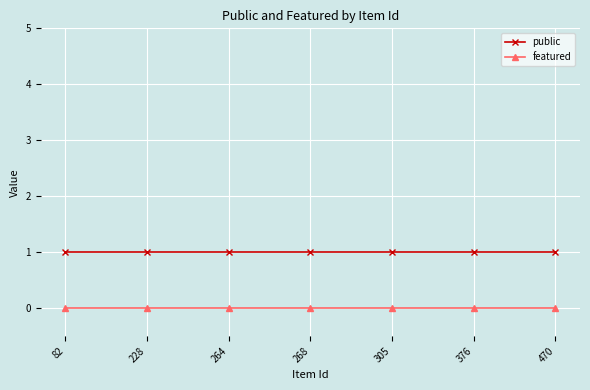

At 470, list the series in order from smallest to largest.

featured, public